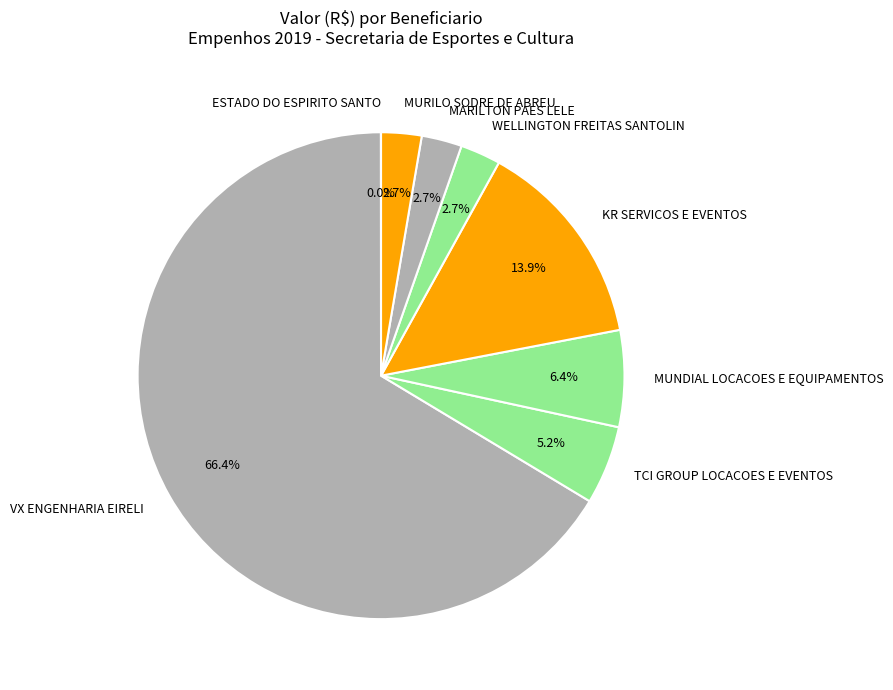

Which category has the biggest portion of the pie?

VX ENGENHARIA EIRELI